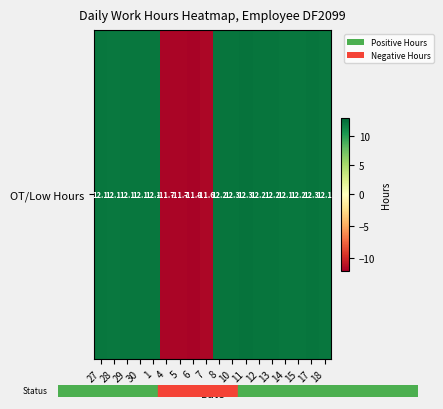

List the labels in order of value, smallest first.

6, 4, 5, 7, 28, 27, 18, 1, 29, 30, 14, 15, 8, 12, 13, 17, 10, 11